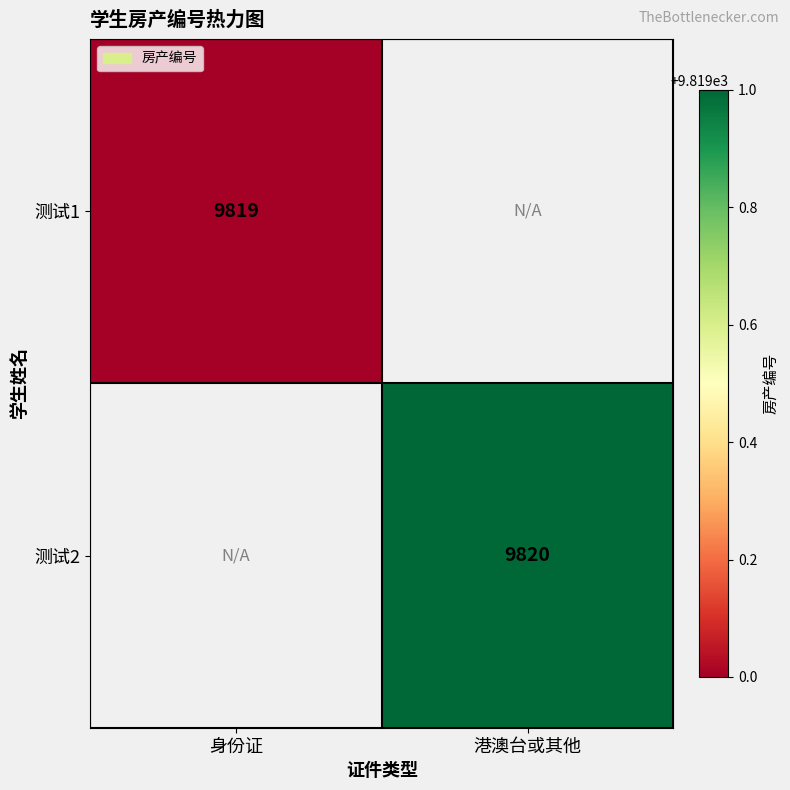

Count the number of data series in this chart.

2